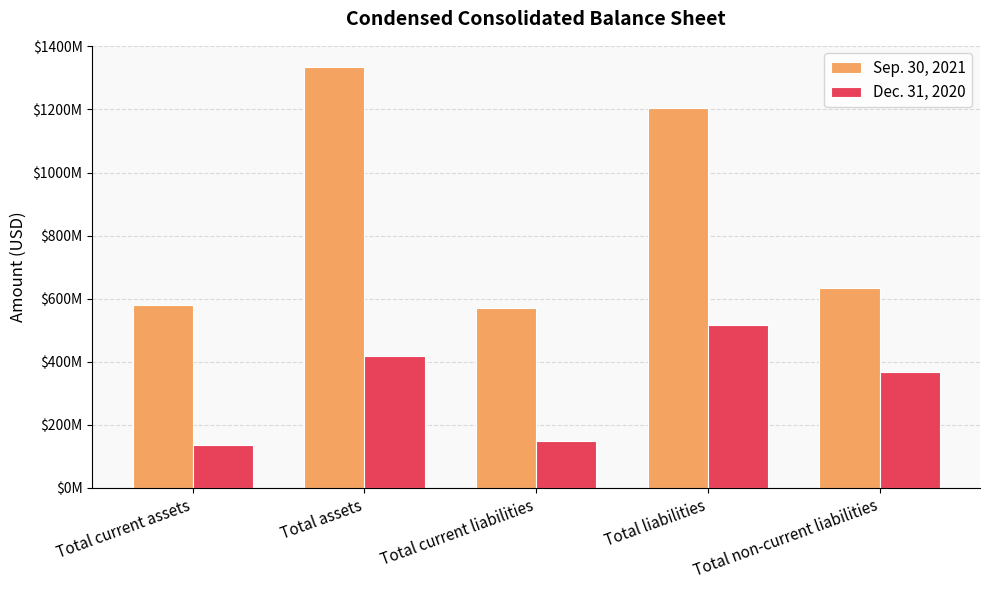

Rank the categories by Dec. 31, 2020 value from highest to lowest.

Total liabilities, Total assets, Total non-current liabilities, Total current liabilities, Total current assets